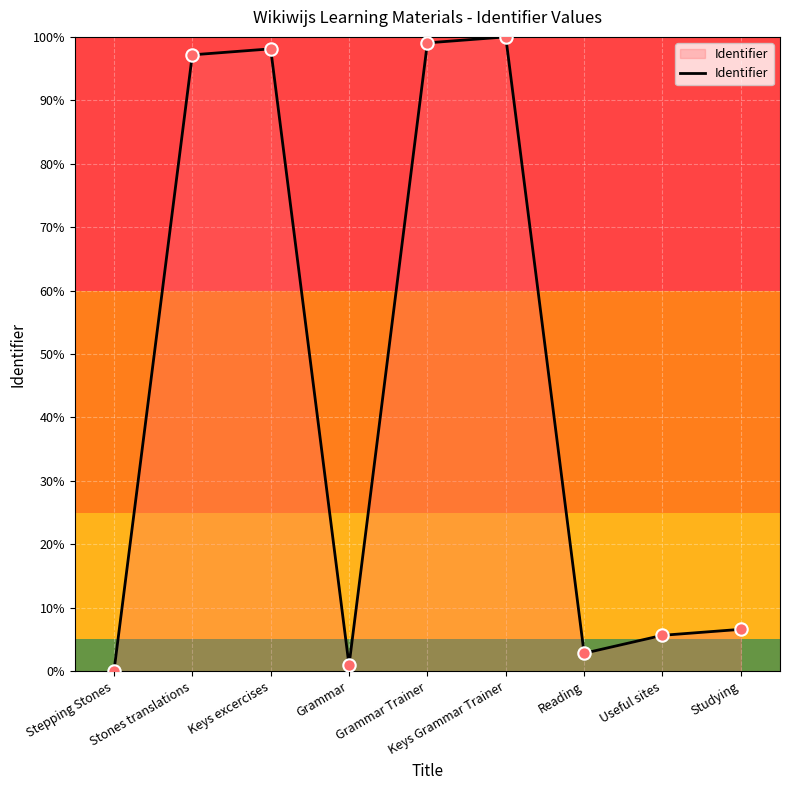

What is the change in value from Keys excercises to Keys Grammar Trainer?

+1.9